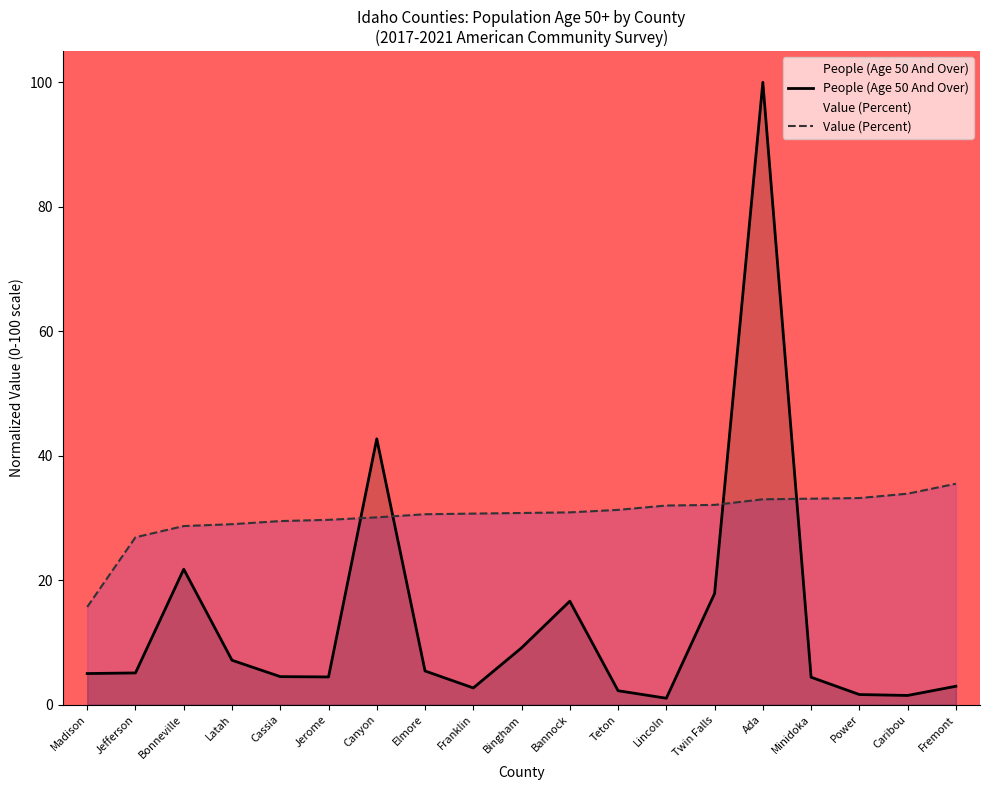

At which category is the sum across all series the highest?

Ada